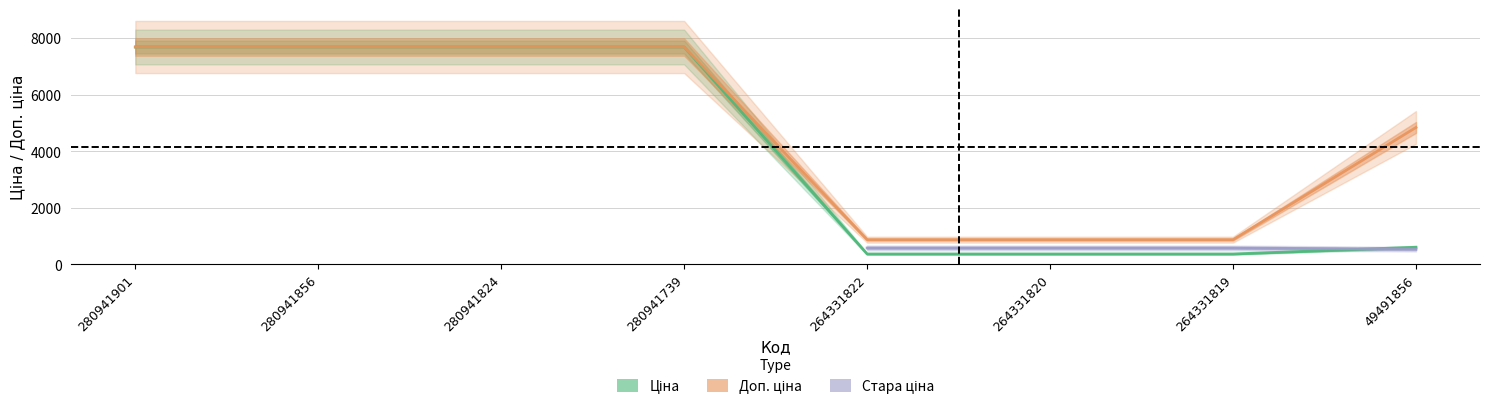

The value of Доп. ціна at 280941824 is 10149.5. True or false?

False